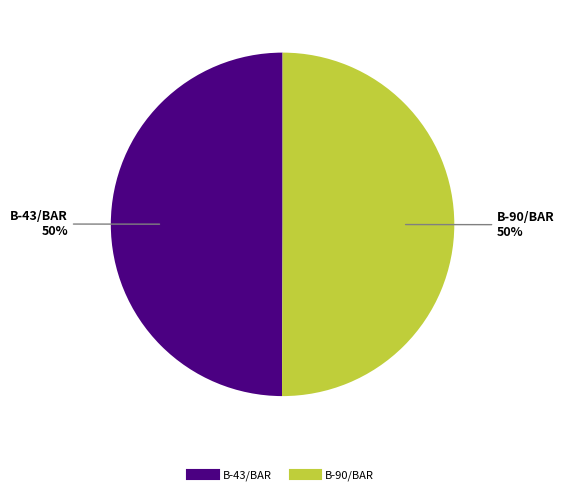

To the nearest percent, what is the average slice percentage?

50%